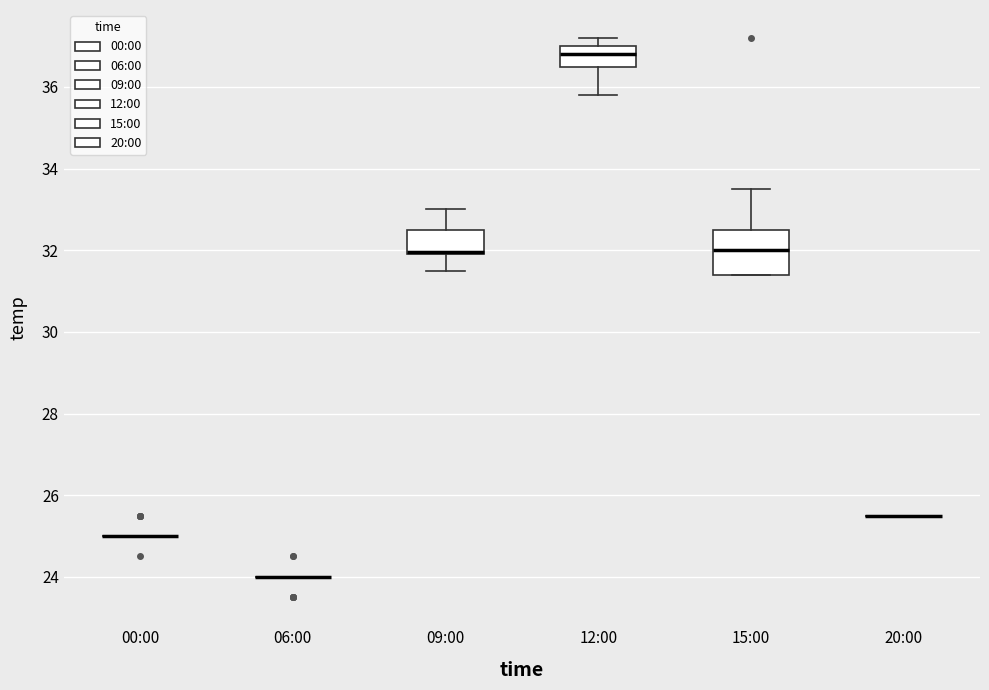

Where does the lower whisker of the box for 09:00 end on the y-axis? The values are not printed on the chart, so give them approximately, as read against the axis.

31.6